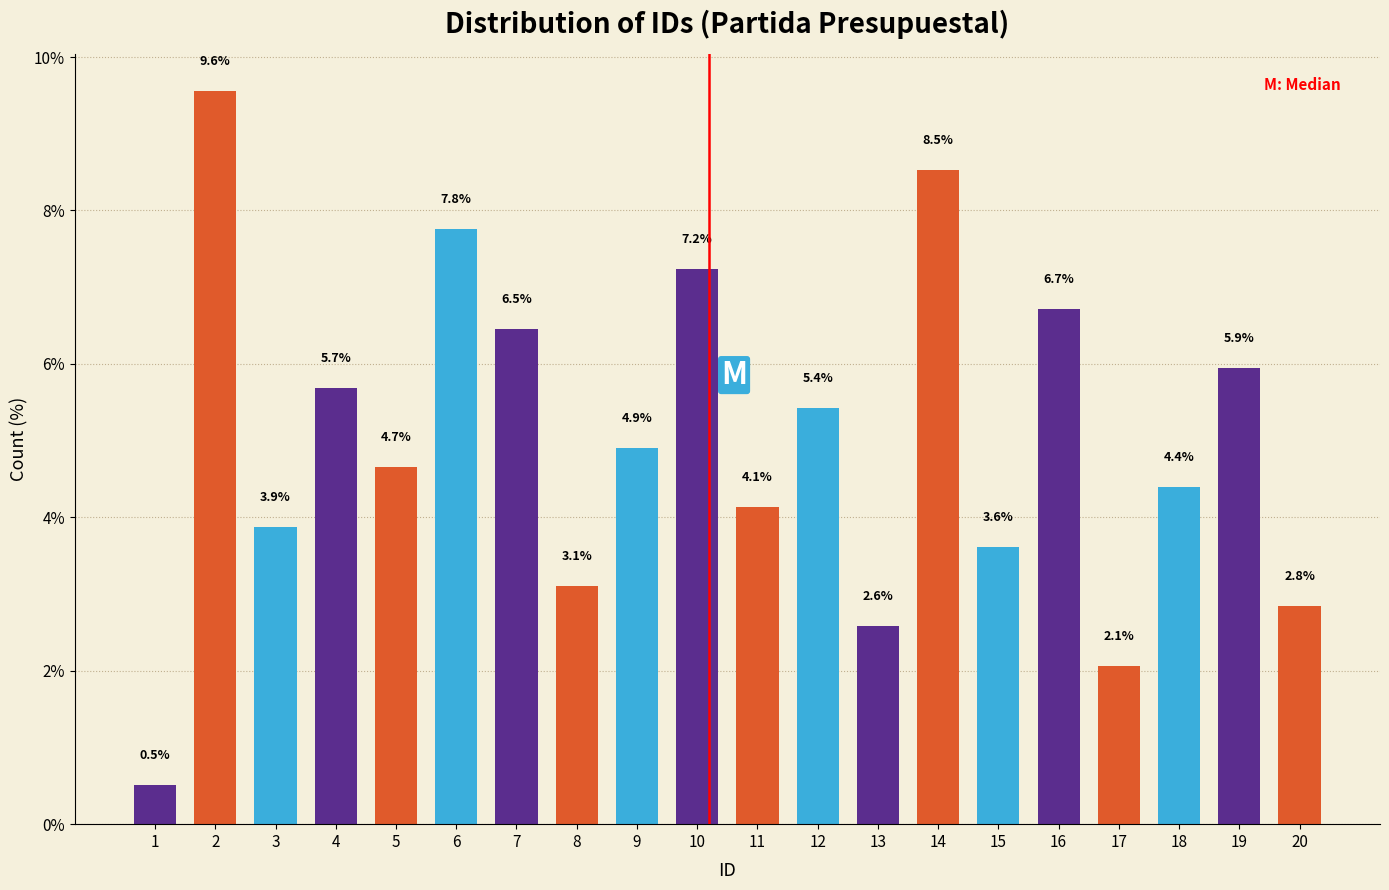

Reading left to right, extract all data points from this chart.

0.5	9.6	3.9	5.7	4.7	7.8	6.5	3.1	4.9	7.2	4.1	5.4	2.6	8.5	3.6	6.7	2.1	4.4	5.9	2.8